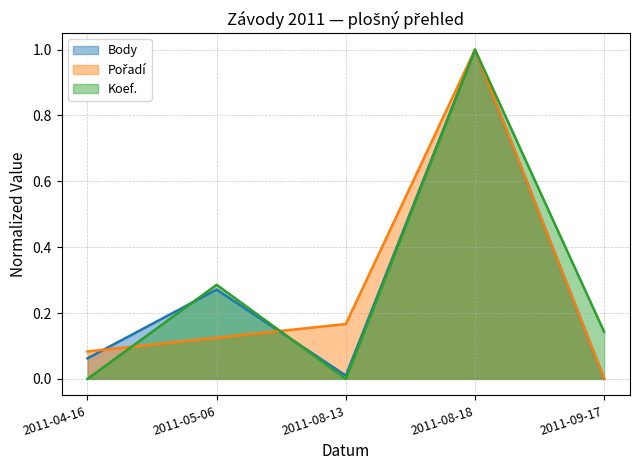

What is the average value of the Koef. series?

0.3